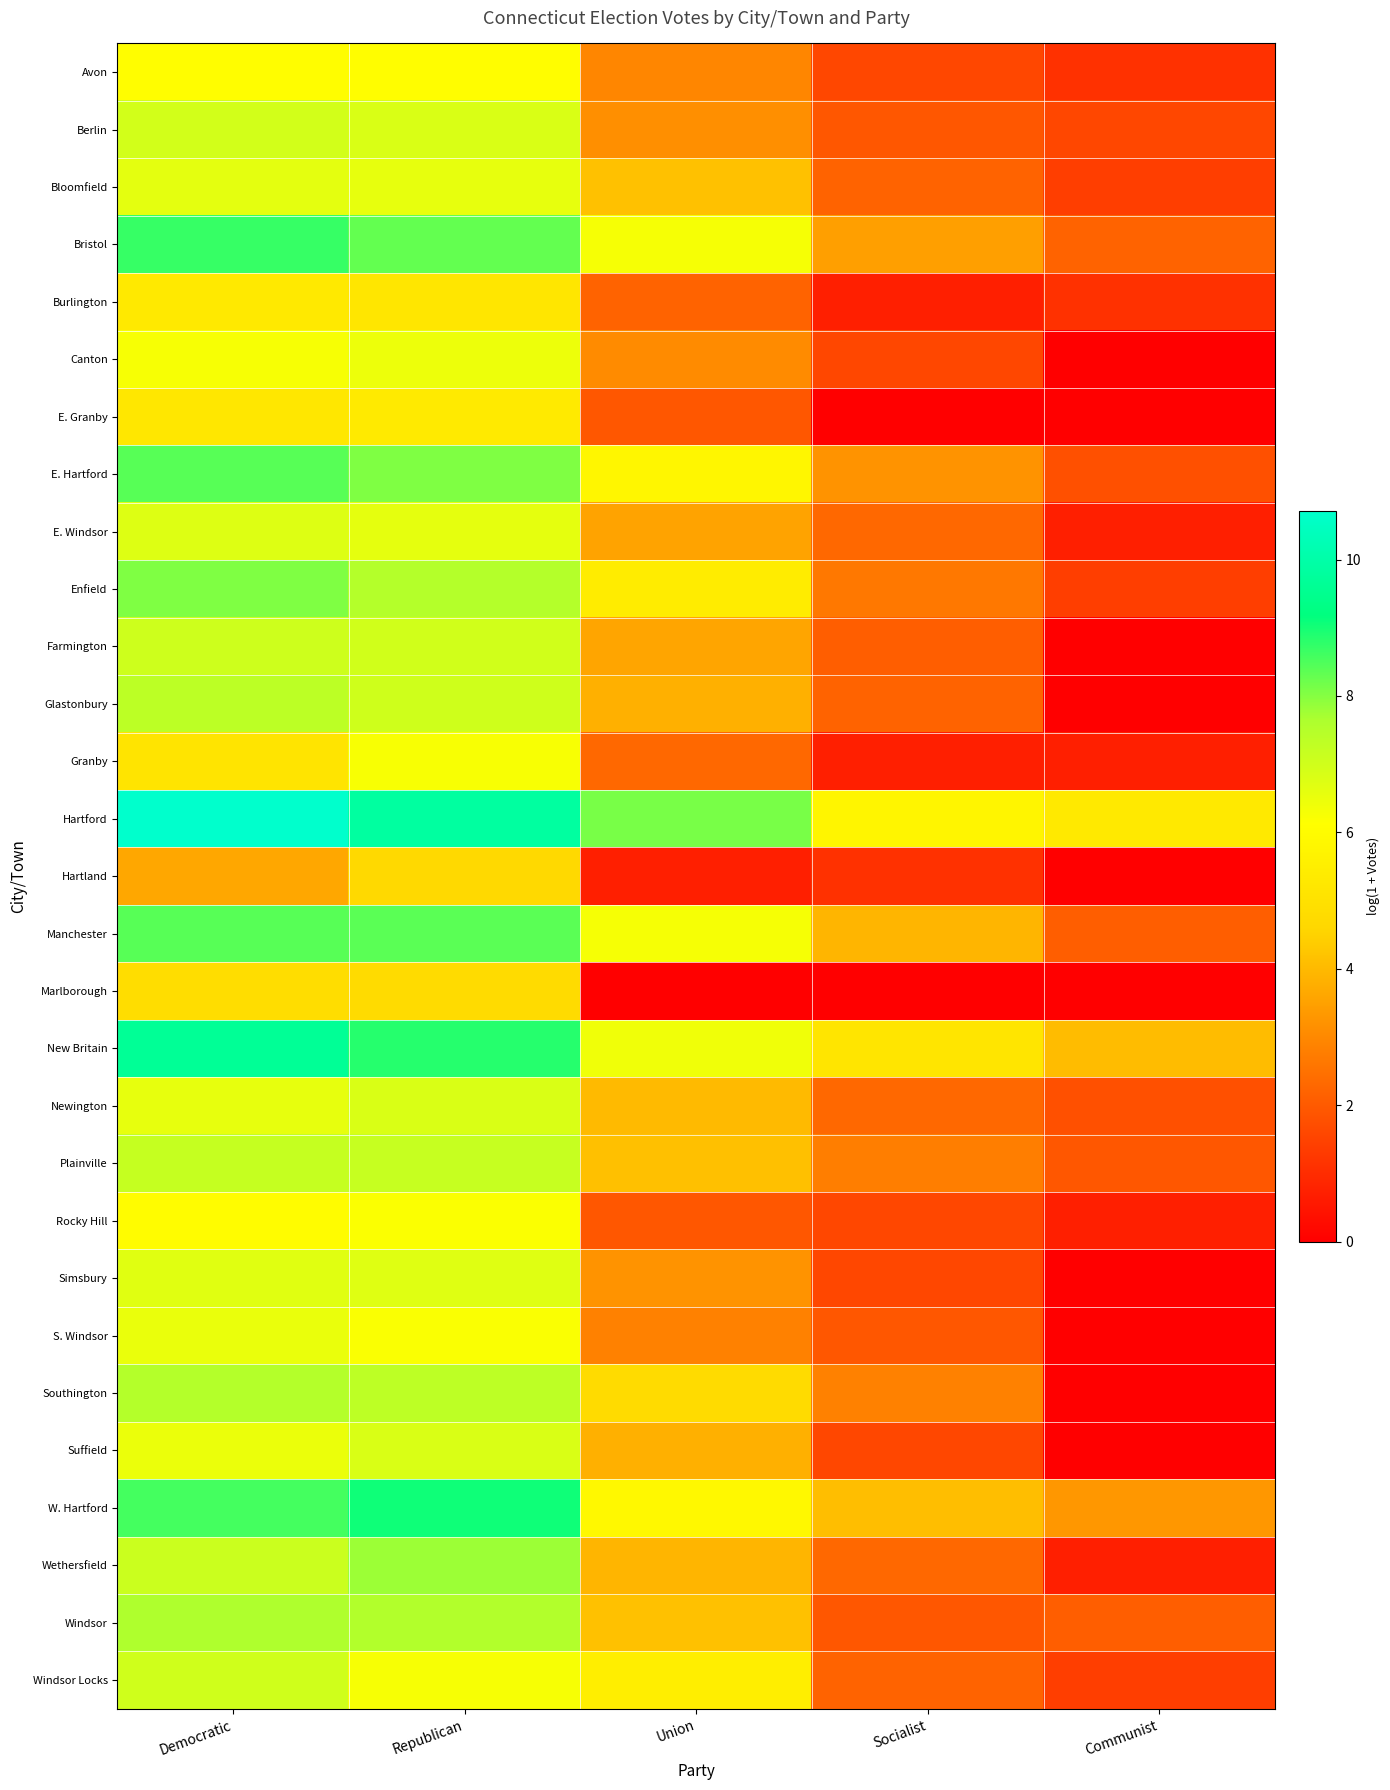

At which category is the sum across all series the highest?

Democratic